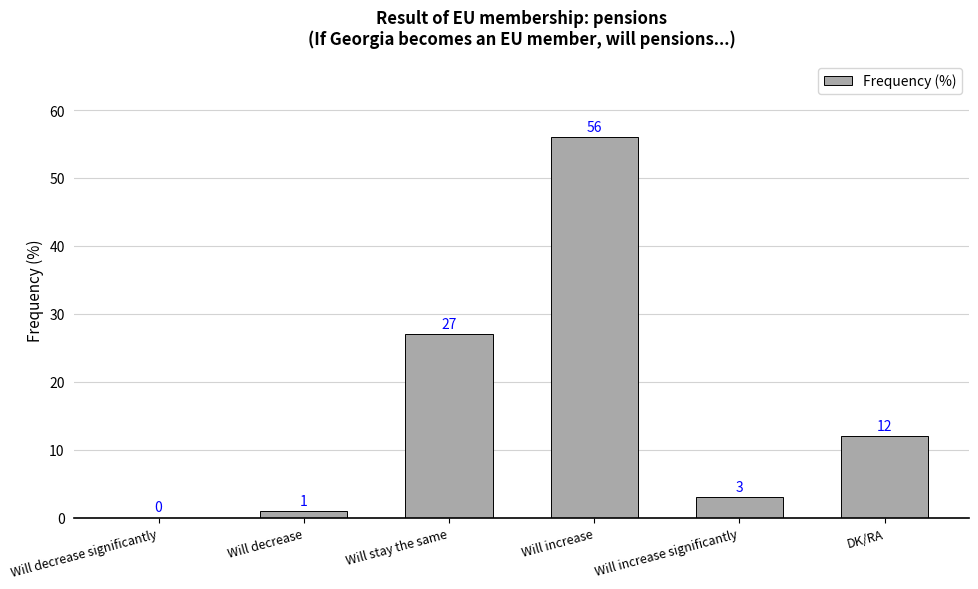

What is the sum of the values at Will increase and Will decrease significantly?

56